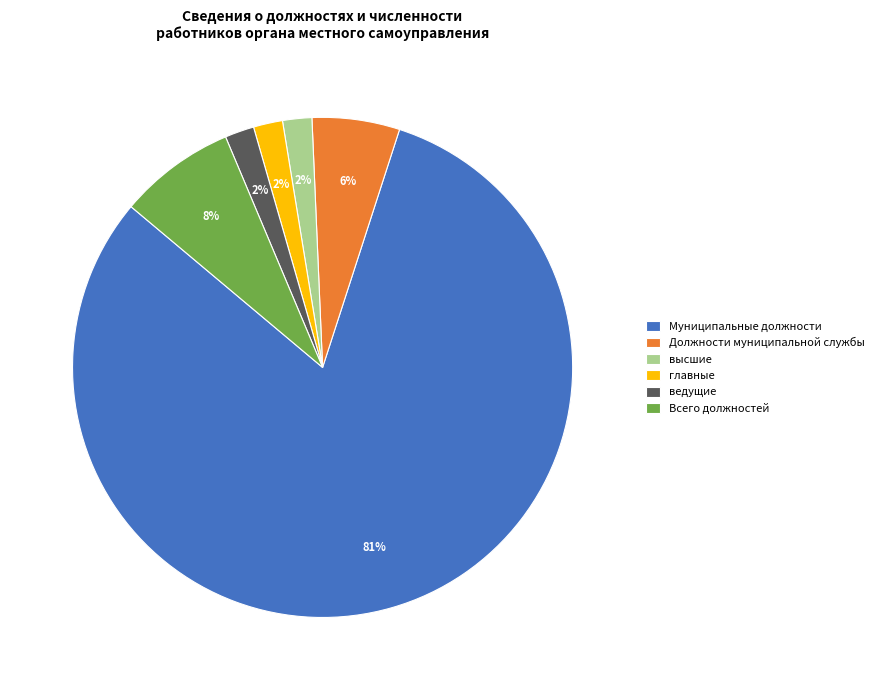

To the nearest percent, what portion does ведущие represent?

2%